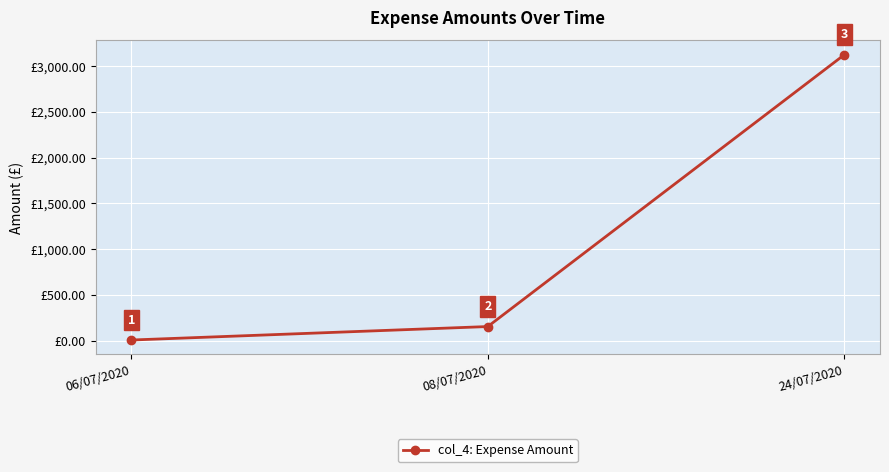

What is the value of the 3rd point from the left?

3125.2